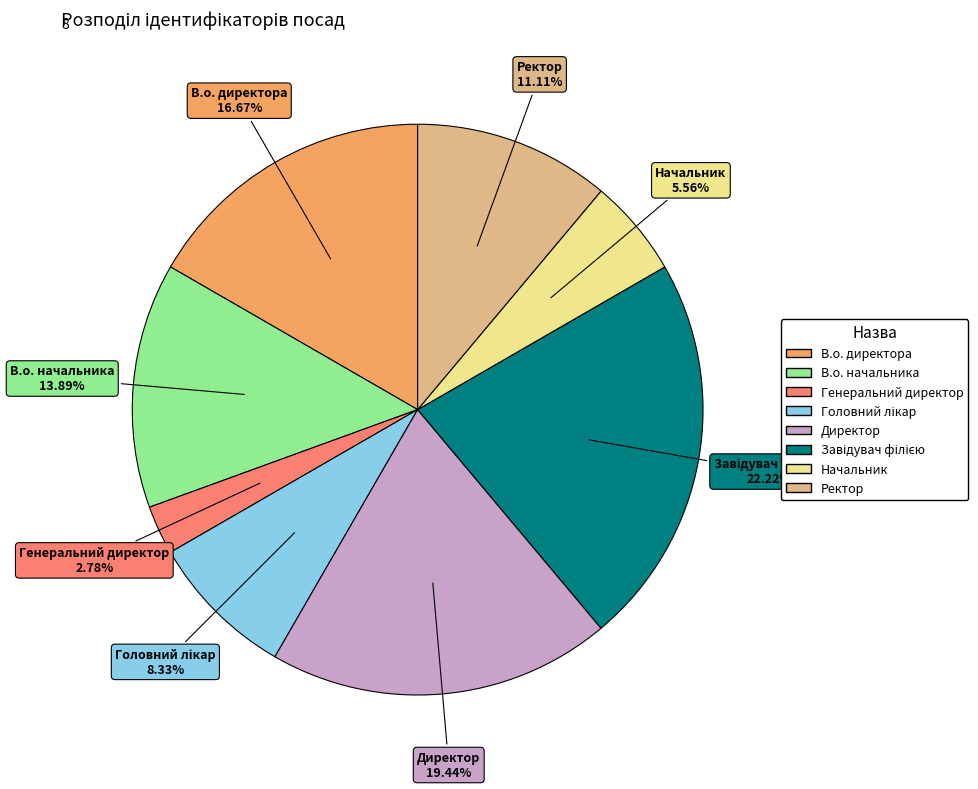

Which category has the smallest portion of the pie?

Генеральний директор